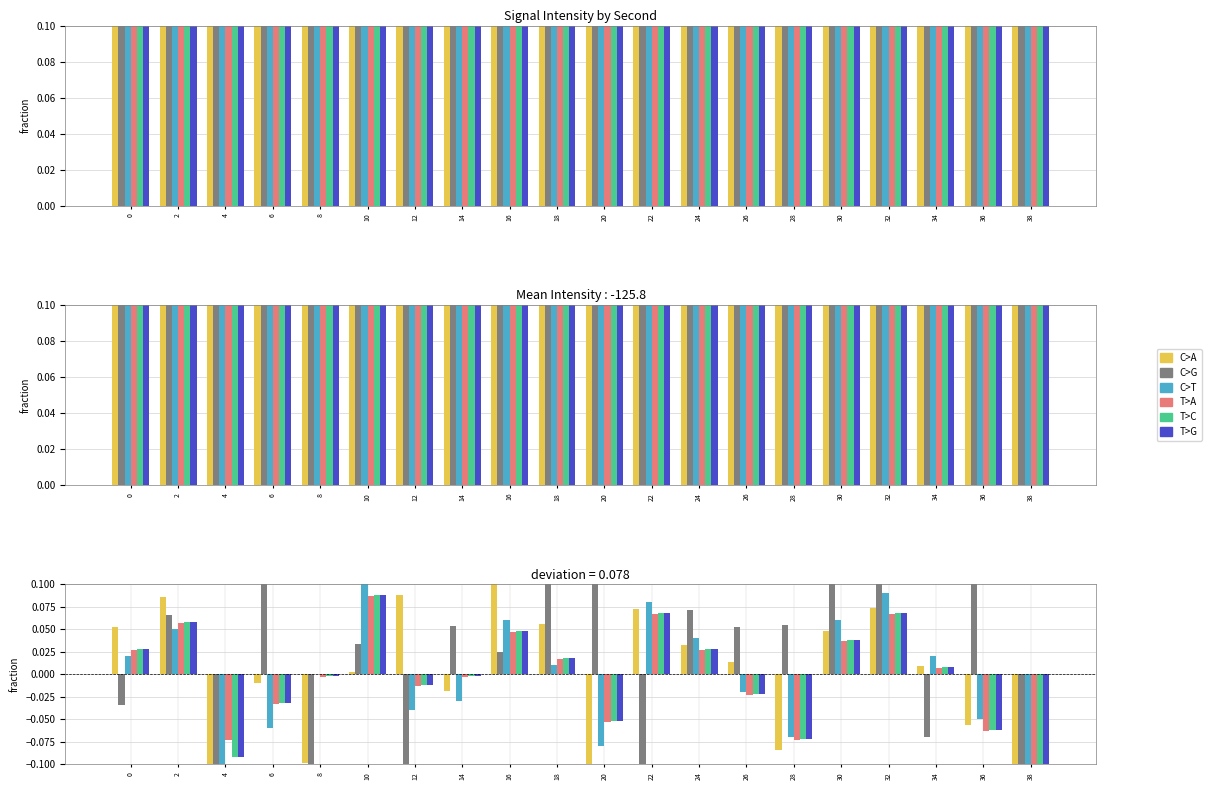

Reading left to right, transcribe all the data shown in this chart.

C>A: 0.1	0.1	-0.2	-0.0	-0.1	0.0	0.1	-0.0	0.2	0.1	-0.1	0.1	0.0	0.0	-0.1	0.0	0.1	0.0	-0.1	-0.1
C>G: -0.0	0.1	-0.2	0.1	-0.3	0.0	-0.4	0.1	0.0	0.2	0.2	-0.1	0.1	0.1	0.1	0.1	0.2	-0.1	0.2	-0.1
C>T: 0.0	0.0	-0.1	-0.1	-0.0	0.1	-0.0	-0.0	0.1	0.0	-0.1	0.1	0.0	-0.0	-0.1	0.1	0.1	0.0	-0.1	-0.1
T>A: 0.0	0.1	-0.1	-0.0	-0.0	0.1	-0.0	-0.0	0.0	0.0	-0.1	0.1	0.0	-0.0	-0.1	0.0	0.1	0.0	-0.1	-0.1
T>C: 0.0	0.1	-0.1	-0.0	-0.0	0.1	-0.0	-0.0	0.0	0.0	-0.1	0.1	0.0	-0.0	-0.1	0.0	0.1	0.0	-0.1	-0.1
T>G: 0.0	0.1	-0.1	-0.0	-0.0	0.1	-0.0	-0.0	0.0	0.0	-0.1	0.1	0.0	-0.0	-0.1	0.0	0.1	0.0	-0.1	-0.1